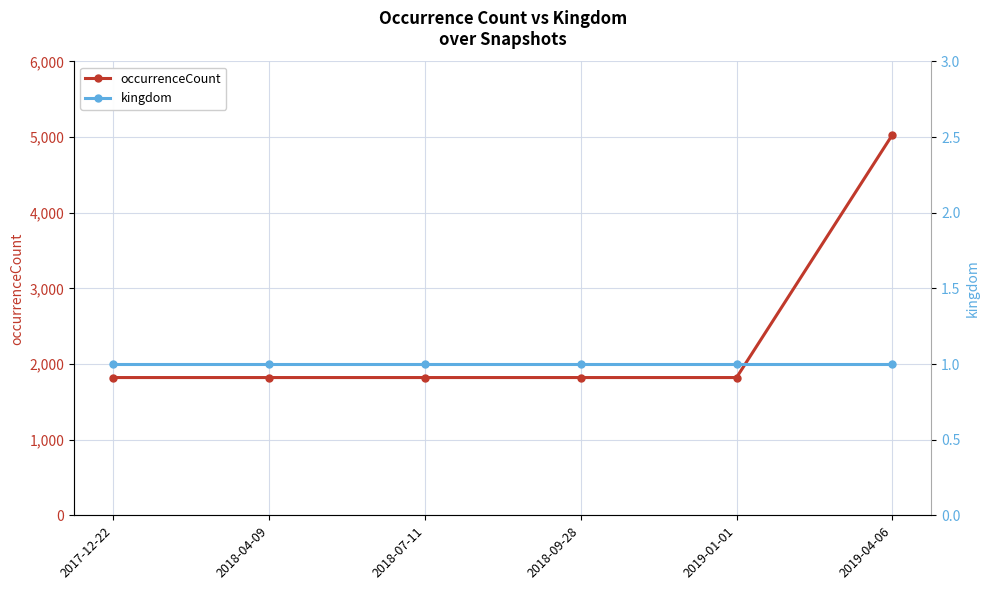

What is the approximate value of occurrenceCount at 2019-01-01, to the nearest 10?

1820